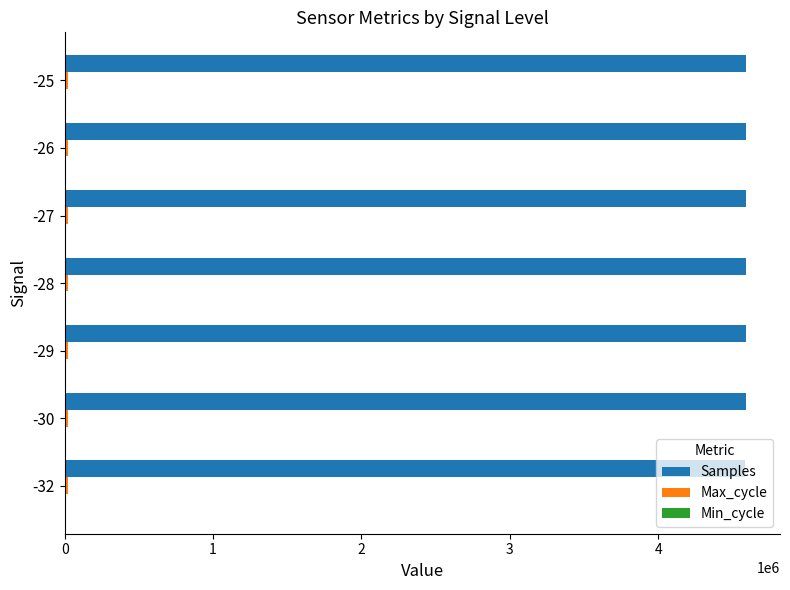

Which series has the largest total across all categories?

Samples